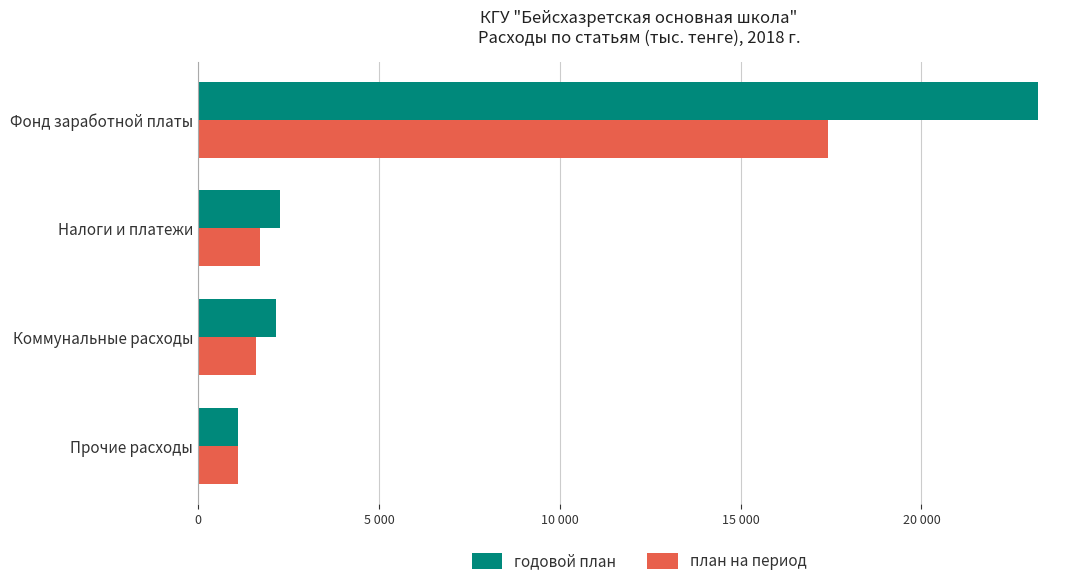

Does the chart contain any negative values?

No